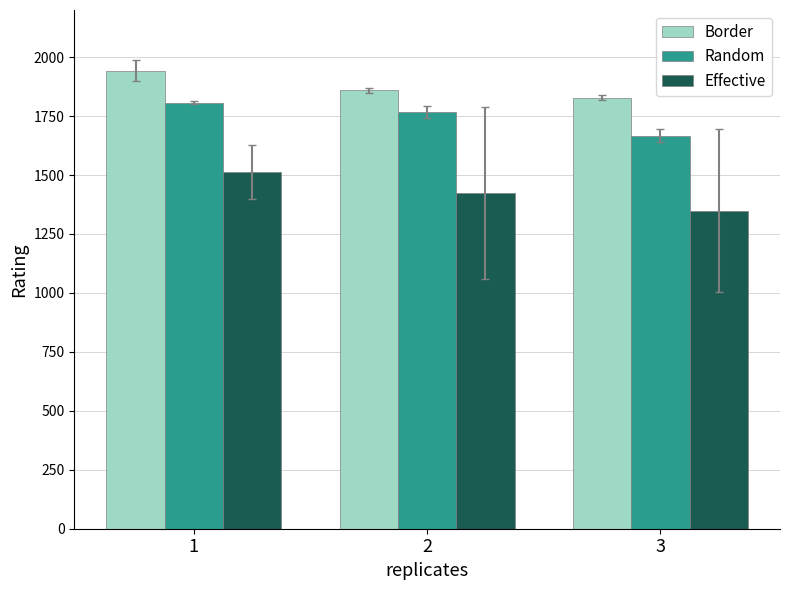

Where does the Random series first go above 1767?

1